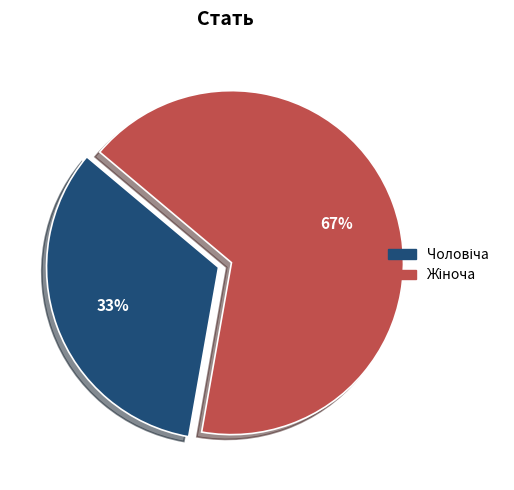

Is there a majority slice in this chart?

Yes